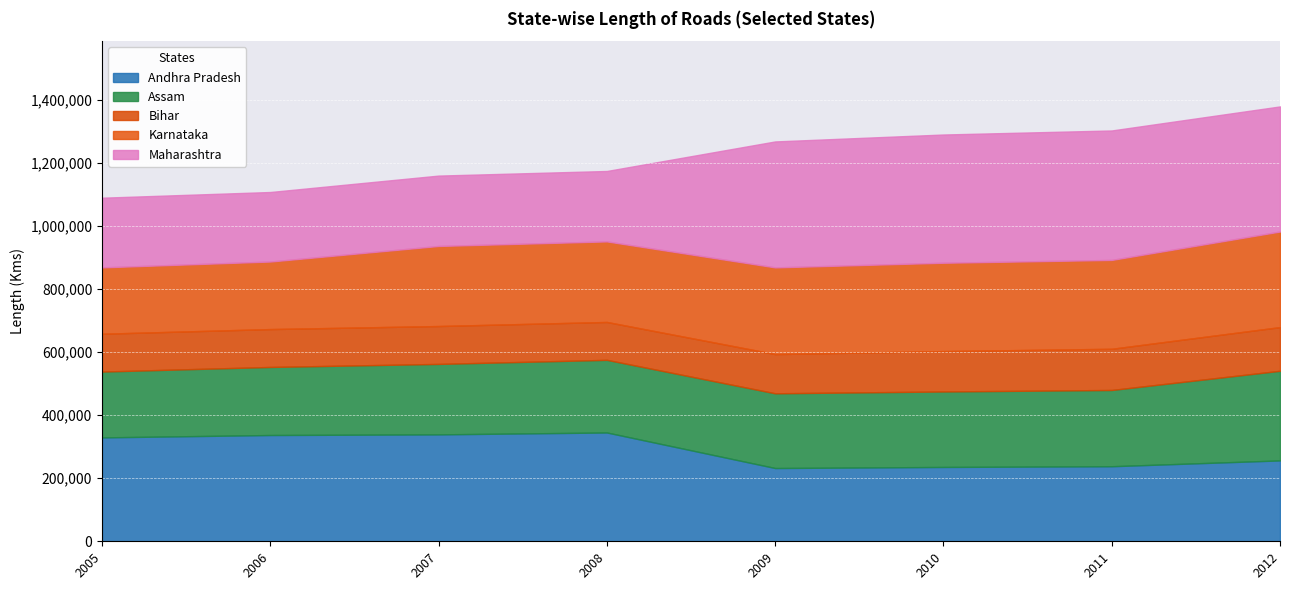

True or false: Assam and Bihar cross at least once.

False